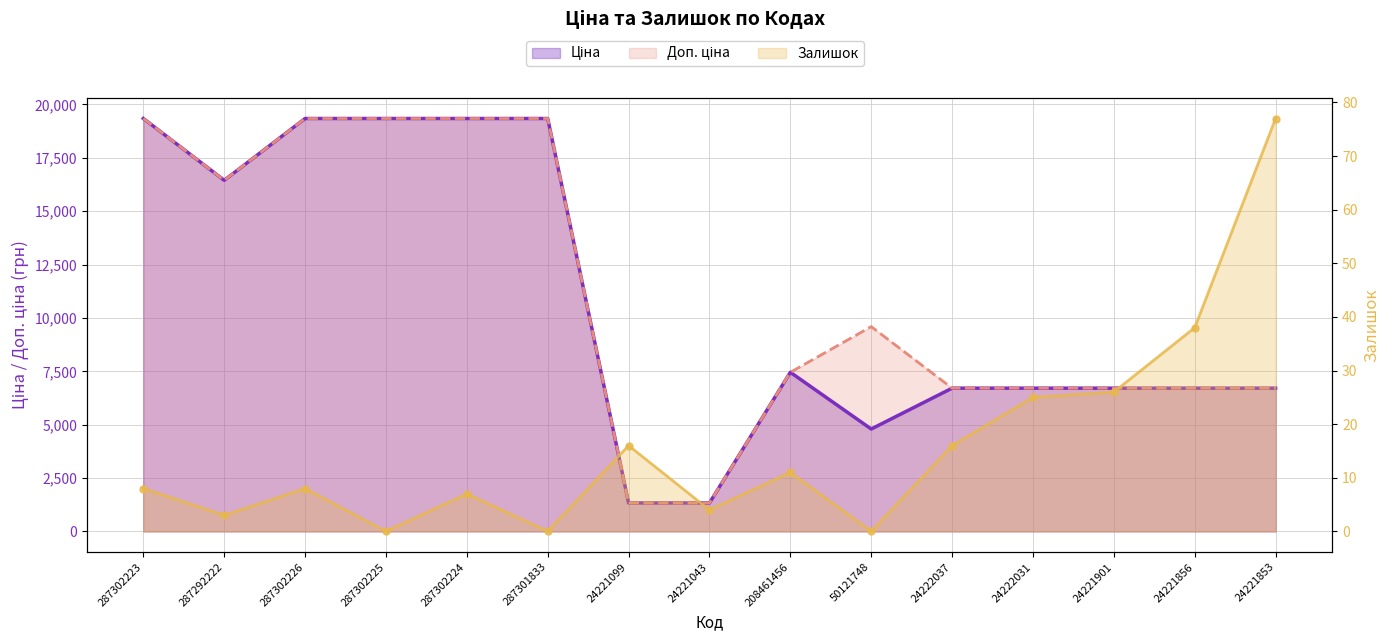

Is it true that Залишок equals 105.5 at 24221853?

False